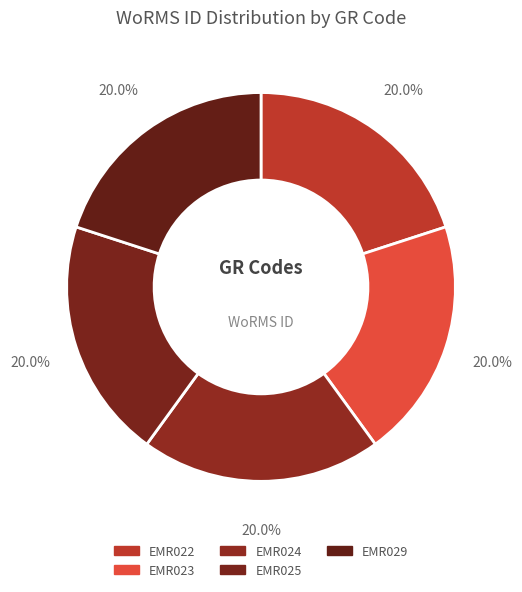

To the nearest percent, what percentage of the pie is EMR022?

20%